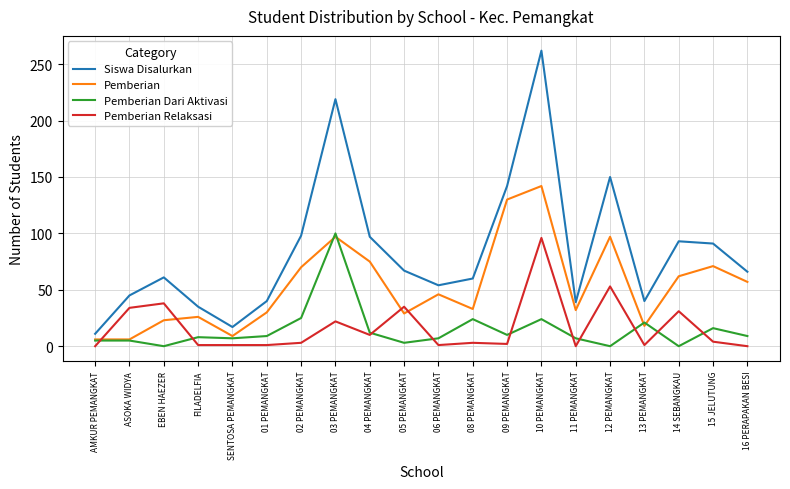

Is the value of Siswa Disalurkan at 15 JELUTUNG greater than the value of Pemberian at 03 PEMANGKAT?

No